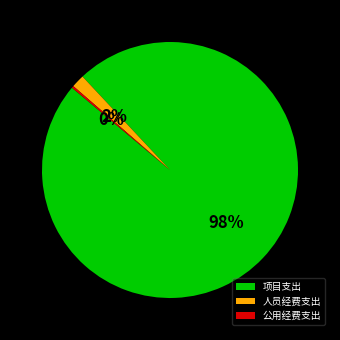

Which slice is the largest?

项目支出